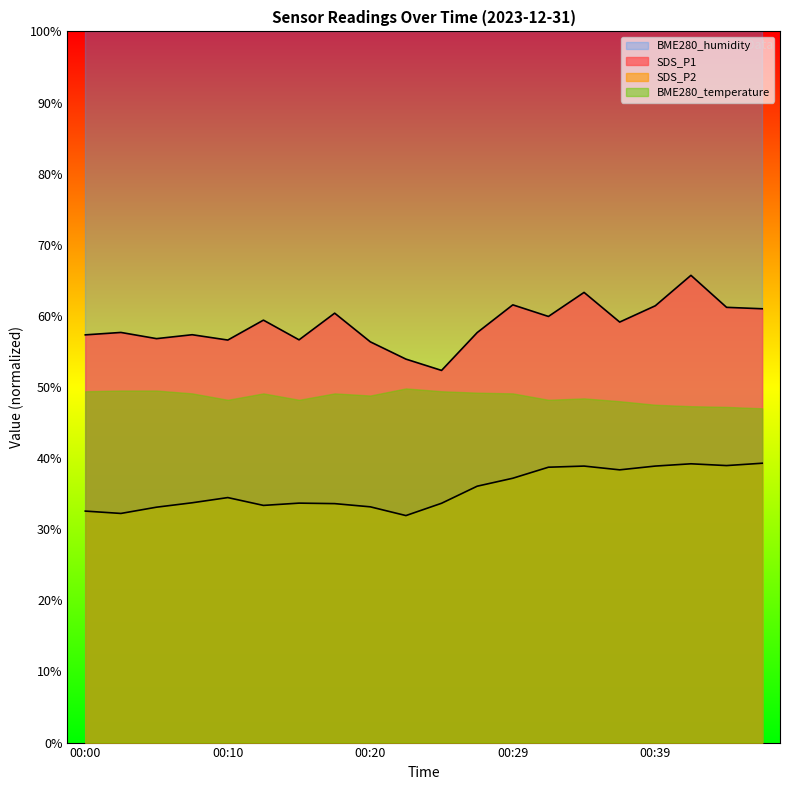

Rank the series by their maximum value, from highest to lowest.

BME280_humidity, SDS_P1, BME280_temperature, SDS_P2